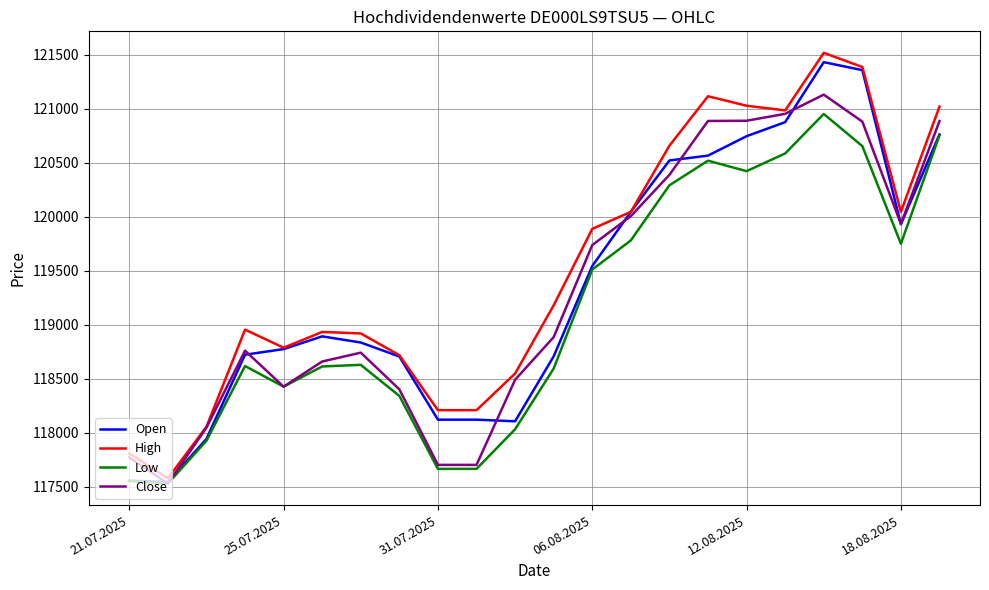

True or false: High and Low cross at least once.

False